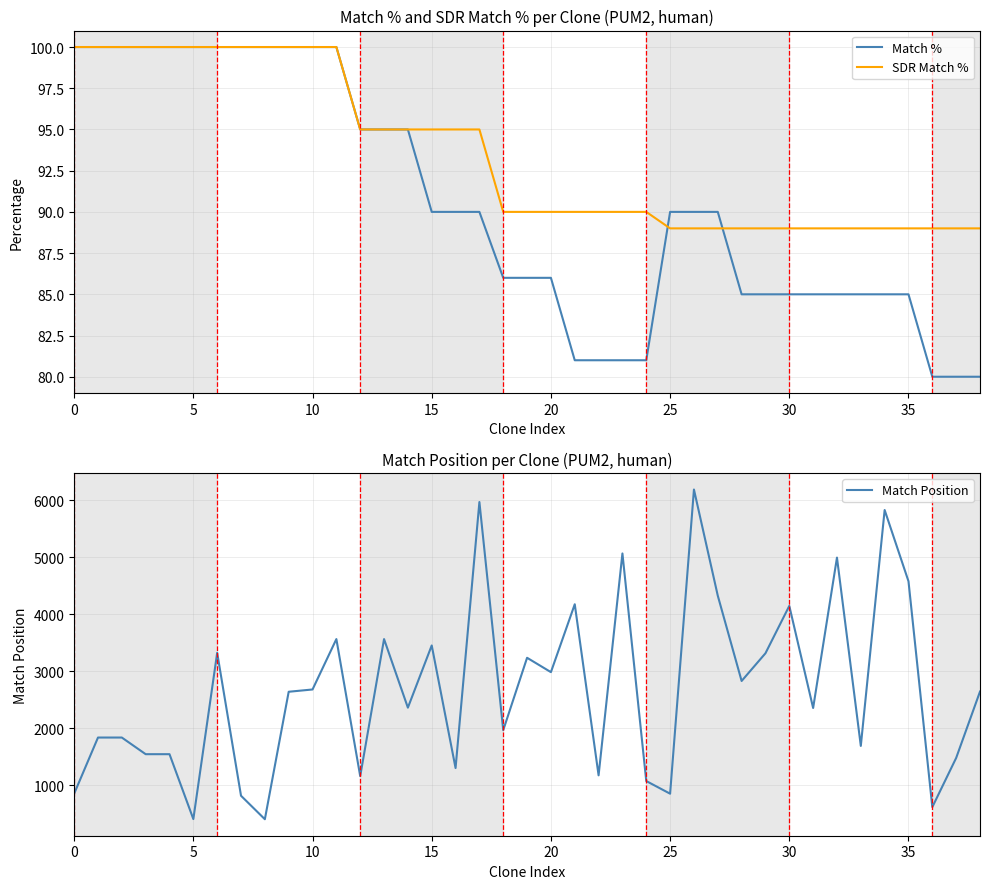

What is the difference between the maximum and minimum values in the Match Position series?

5783